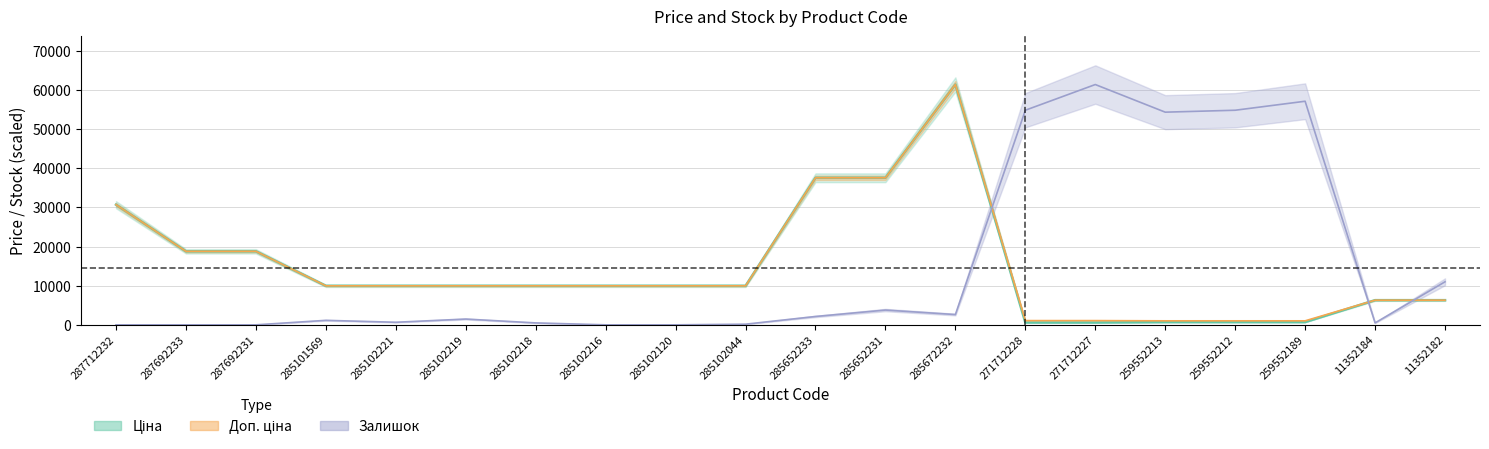

True or false: Залишок has more than 0 points higher than both neighbors.

True